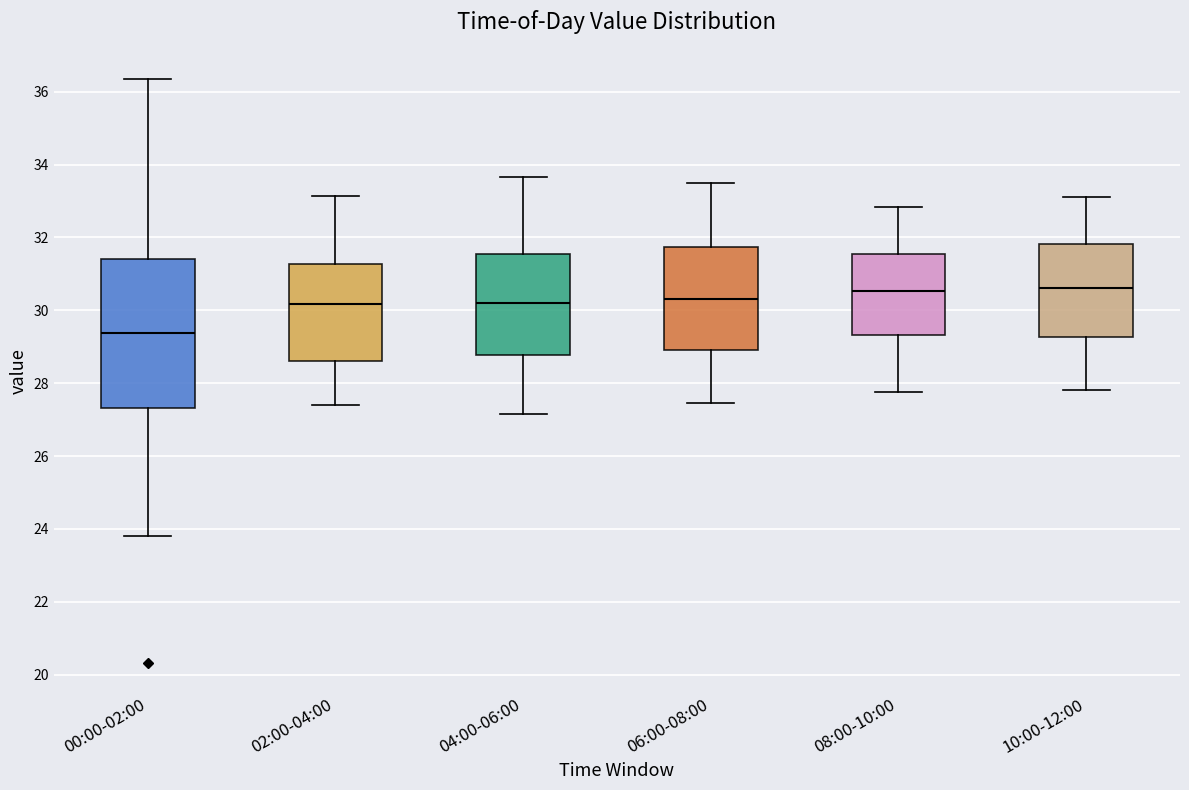

Which box's median line is the lowest?

00:00-02:00